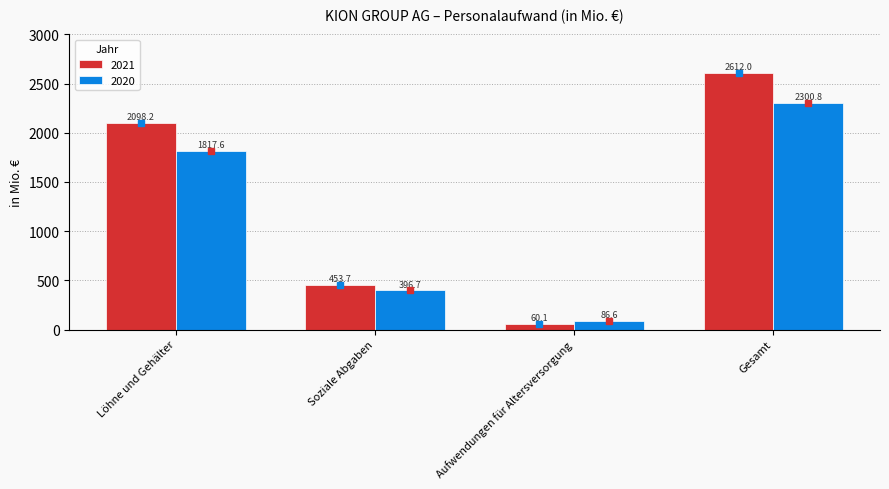

Where is 2020 nearest to the value 1193?

Löhne und Gehälter